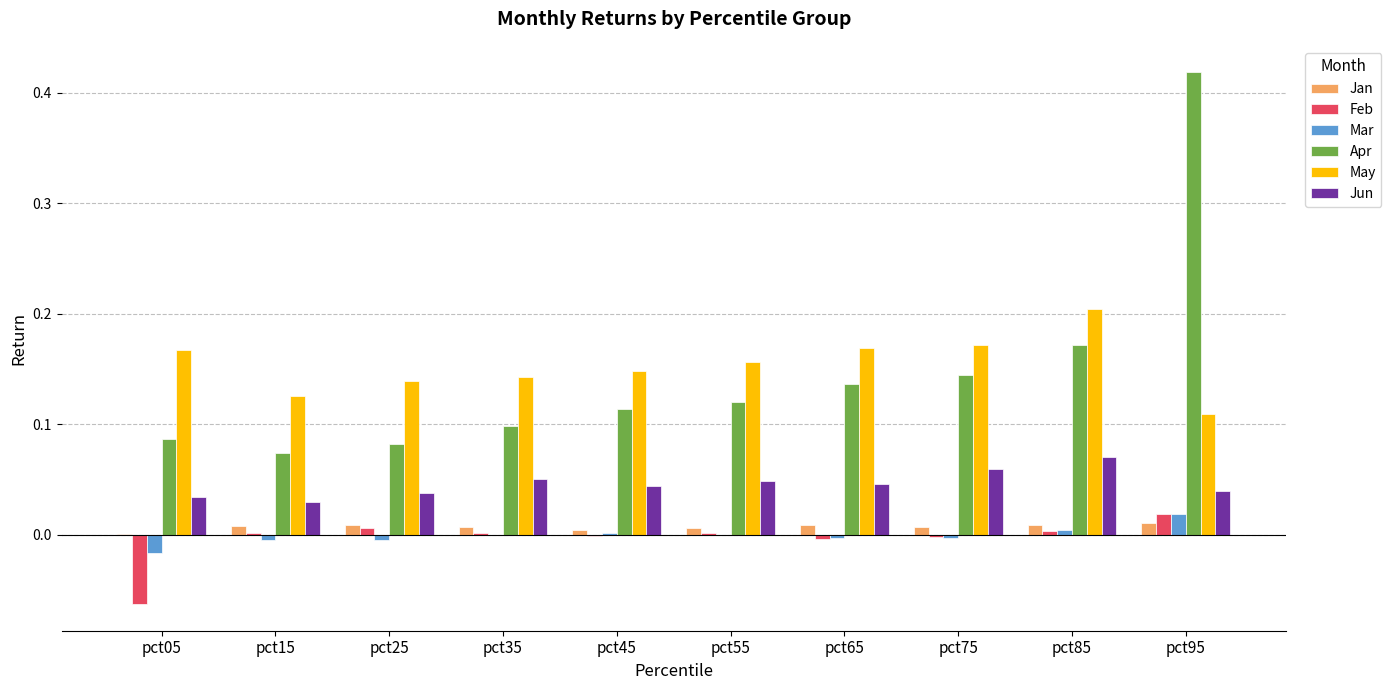

Between pct25 and pct85, which series saw the biggest shift?

Apr